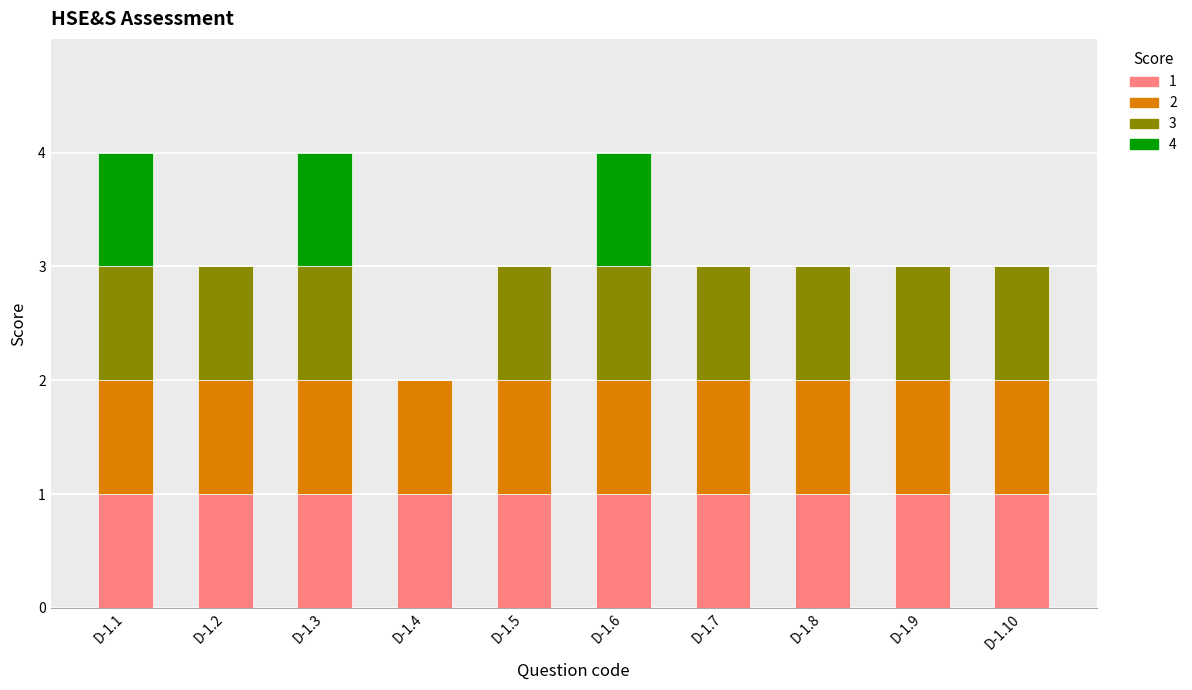

What is the total value across all series at D-1.1?

4